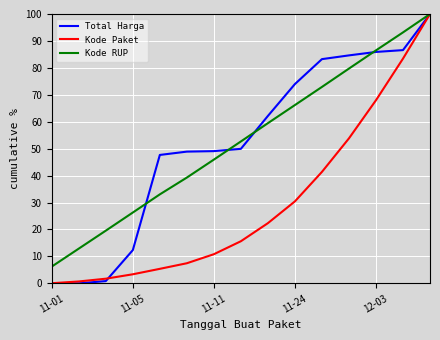

Which series has the largest range (max minus min)?

Total Harga